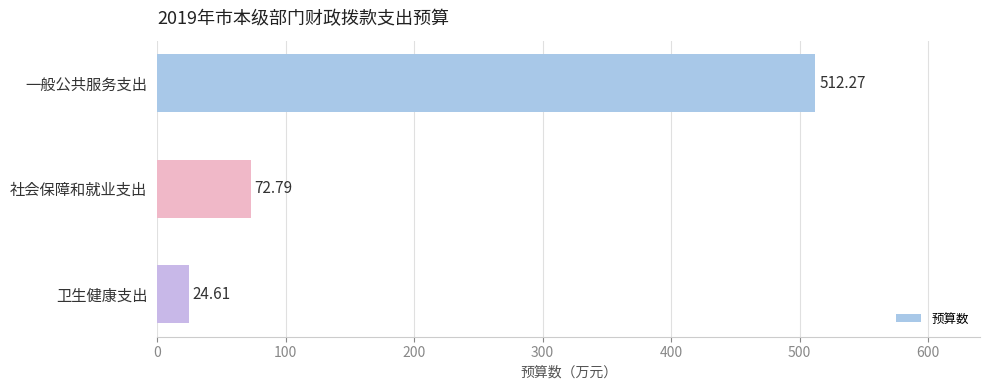

What is the change in value from 社会保障和就业支出 to 卫生健康支出?

-48.2